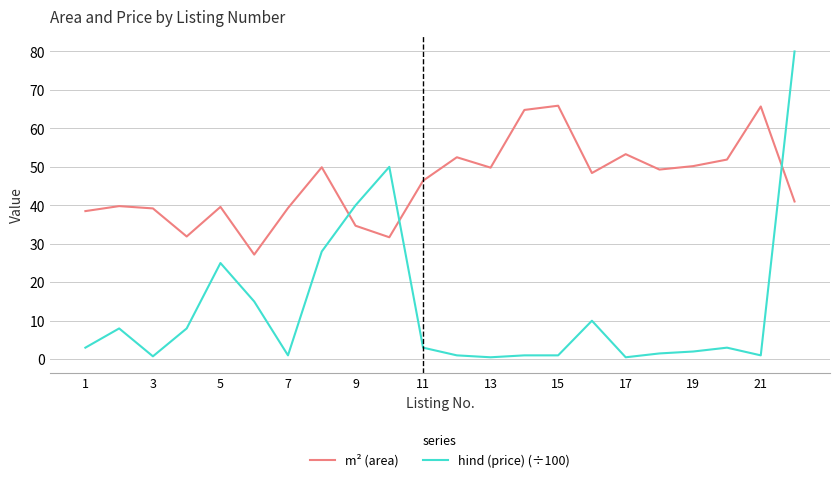

What is the greatest value displayed?

80.0